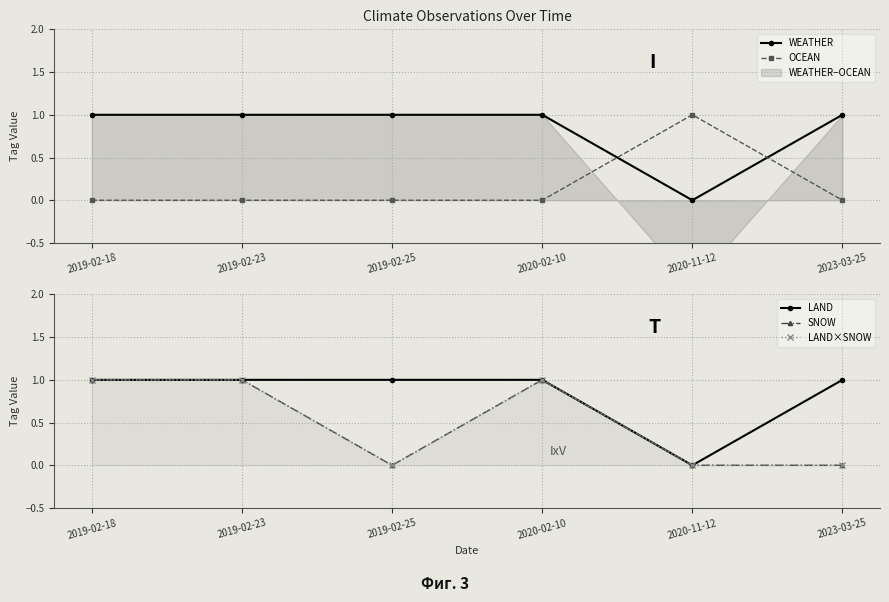

What is the value of the WEATHER point at the 6th from the left?

1